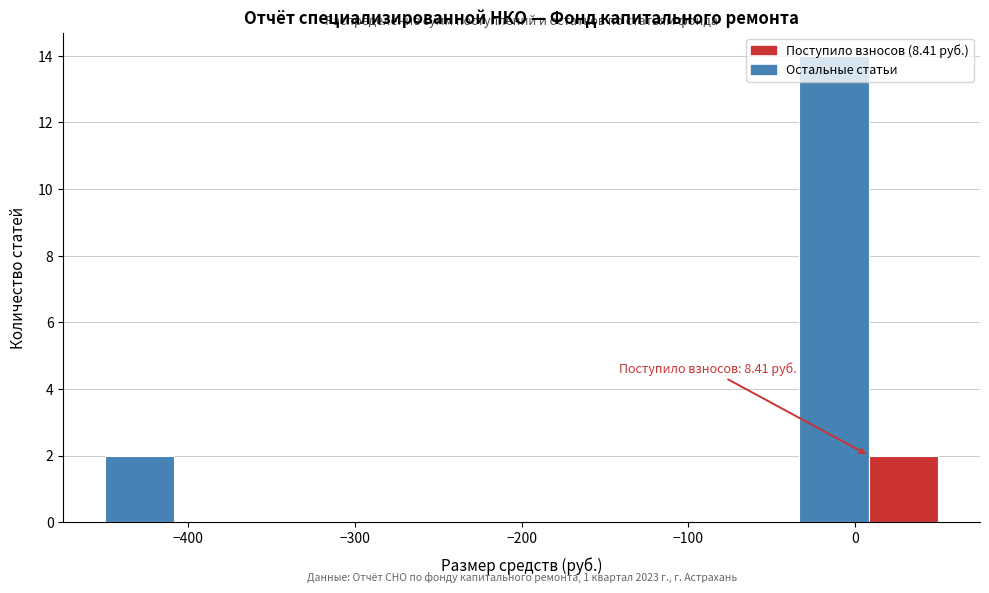

Which range on the x-axis has the tallest bar?

-30 to 10